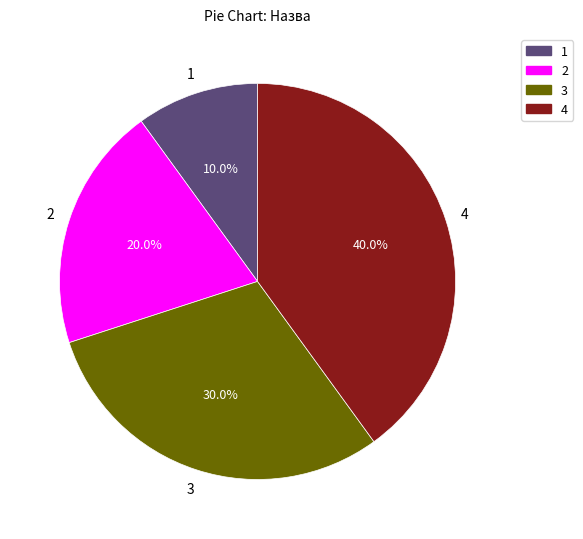

Does any single category account for the majority?

No